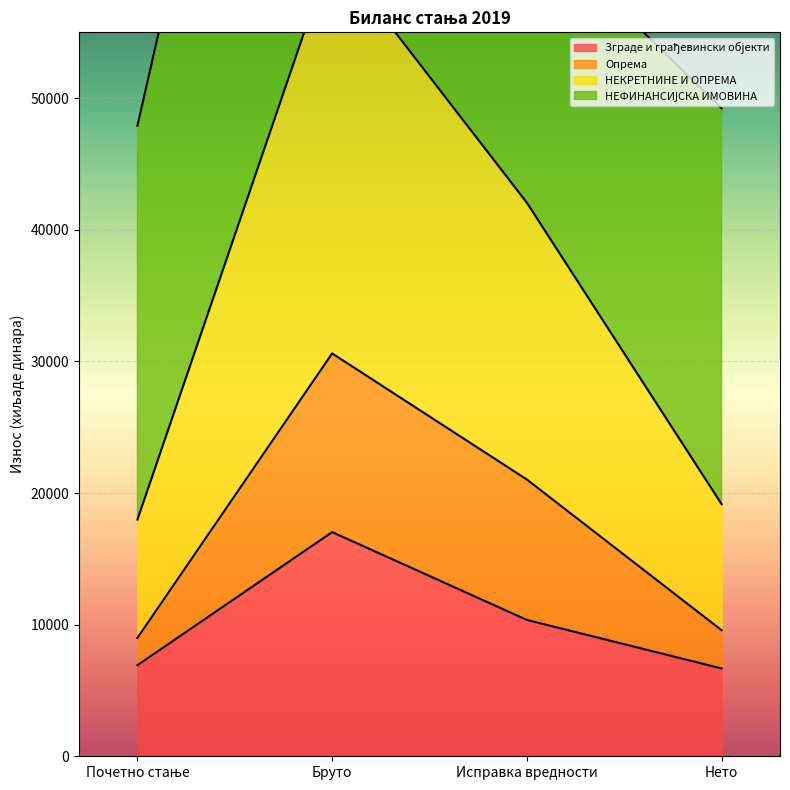

What is the sum of all НЕКРЕТНИНЕ И ОПРЕМА values?

140406